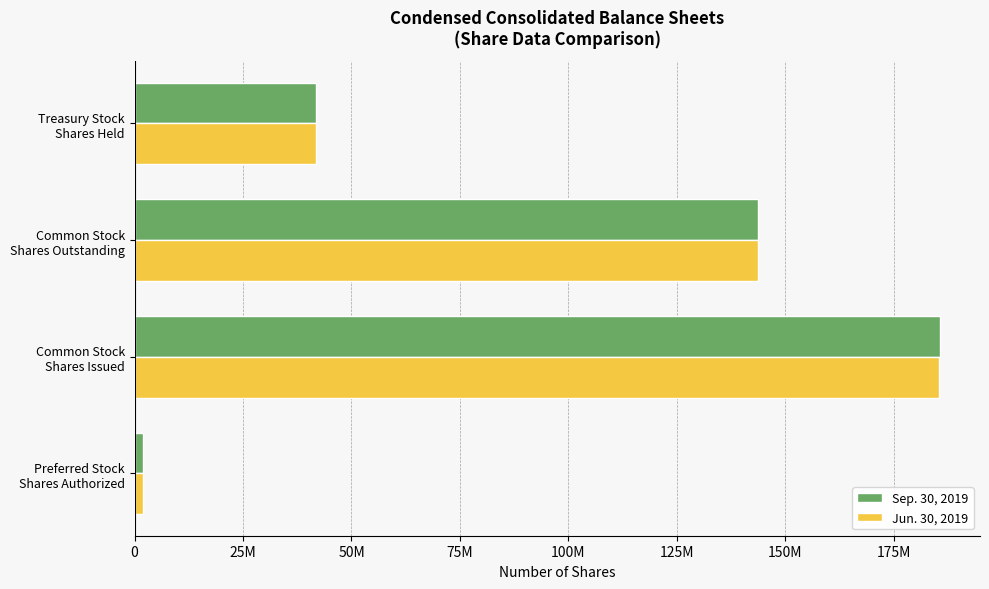

What is the difference between the maximum and minimum values in the Jun. 30, 2019 series?

183491064